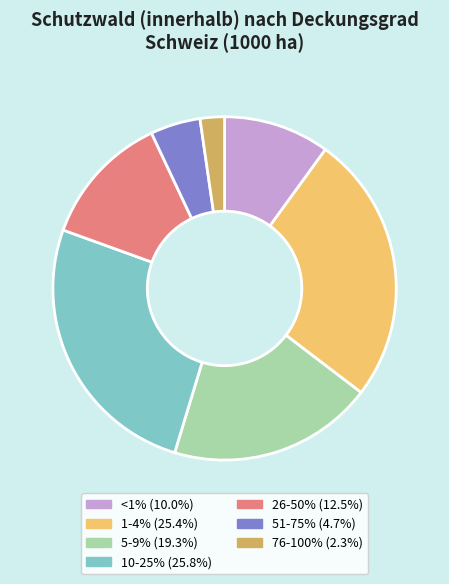

Which category has the smallest portion of the pie?

76-100%